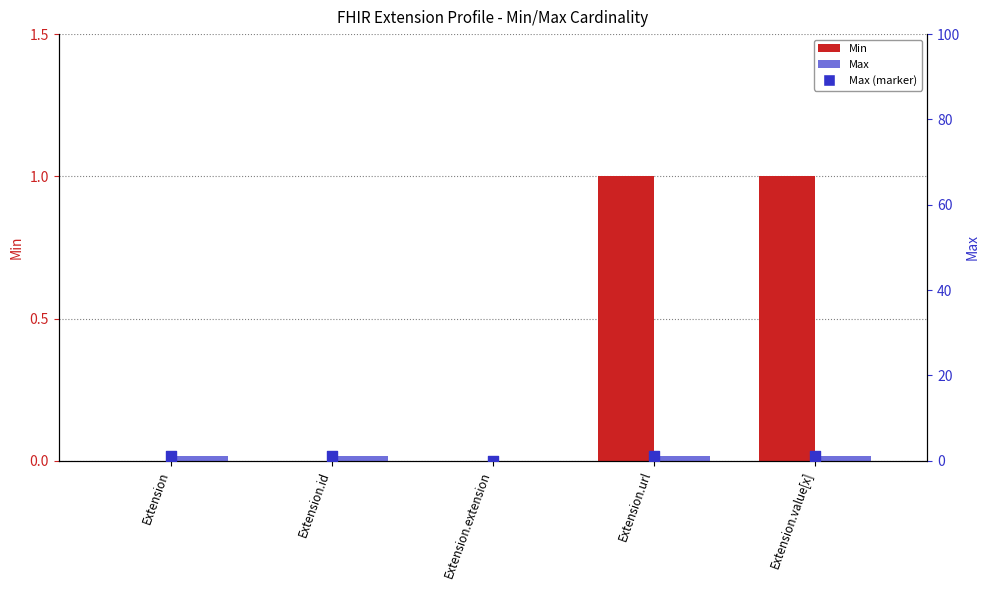

At which category is the sum across all series the highest?

Extension.url